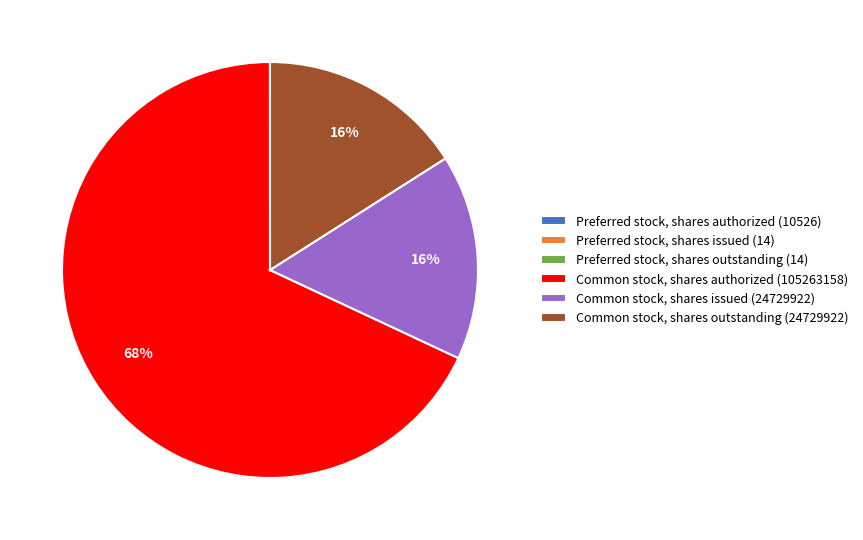

What is the largest slice in the pie chart?

Common stock, shares authorized (105263158)